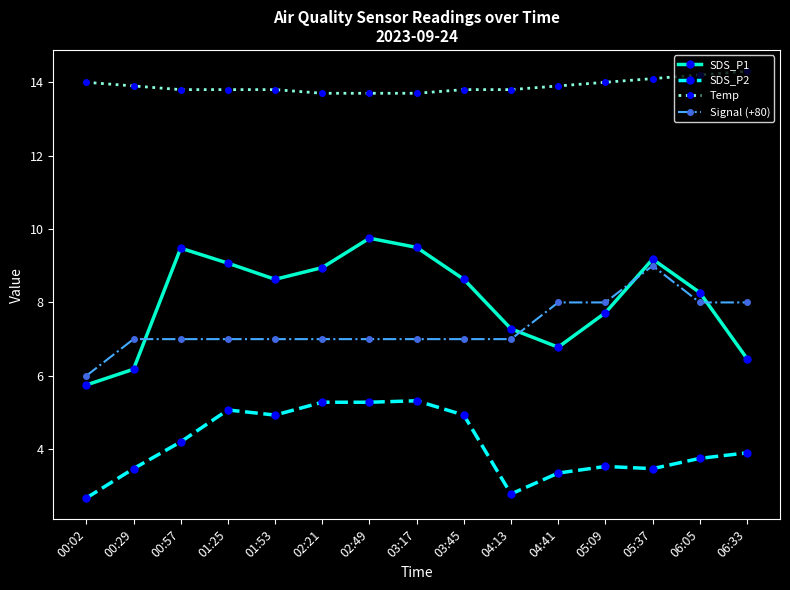

Is it true that SDS_P2 equals 5.1 at 01:25?

True